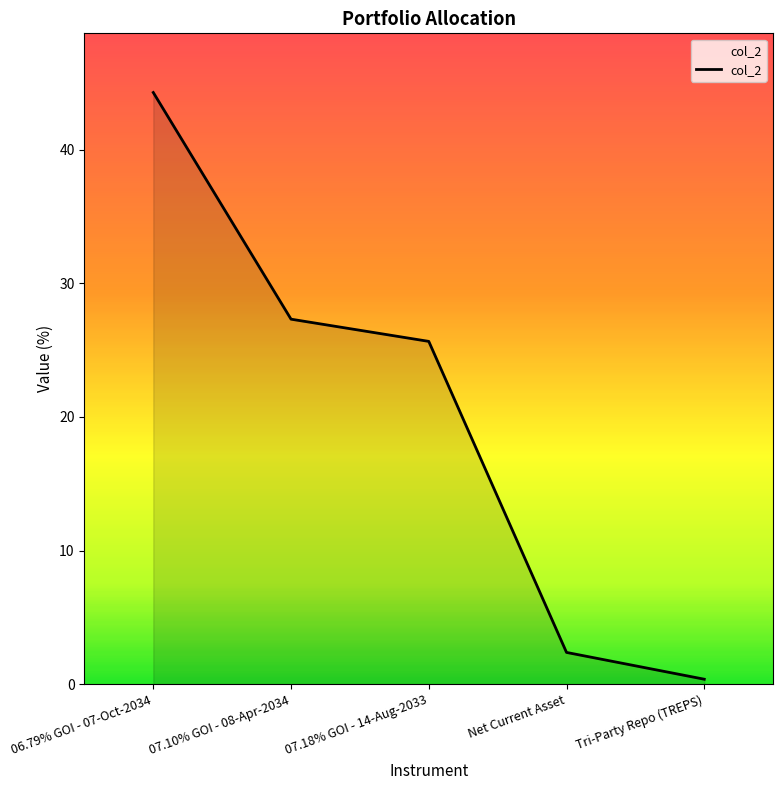

Which label corresponds to the largest value in the chart?

06.79% GOI - 07-Oct-2034